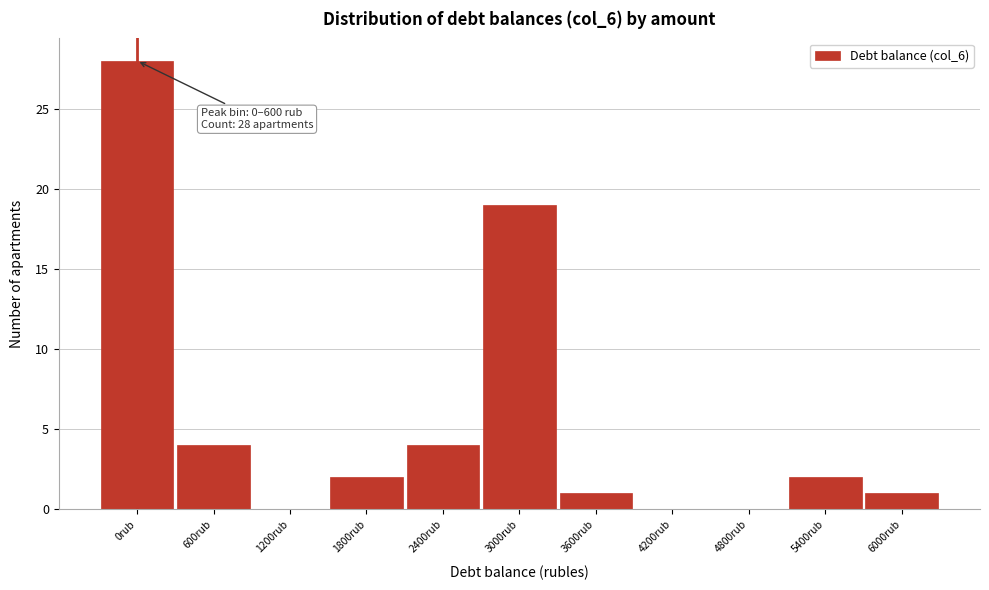

Reading left to right, transcribe all the data shown in this chart.

0rub=28	600rub=4	1200rub=0	1800rub=2	2400rub=4	3000rub=19	3600rub=1	4200rub=0	4800rub=0	5400rub=2	6000rub=1